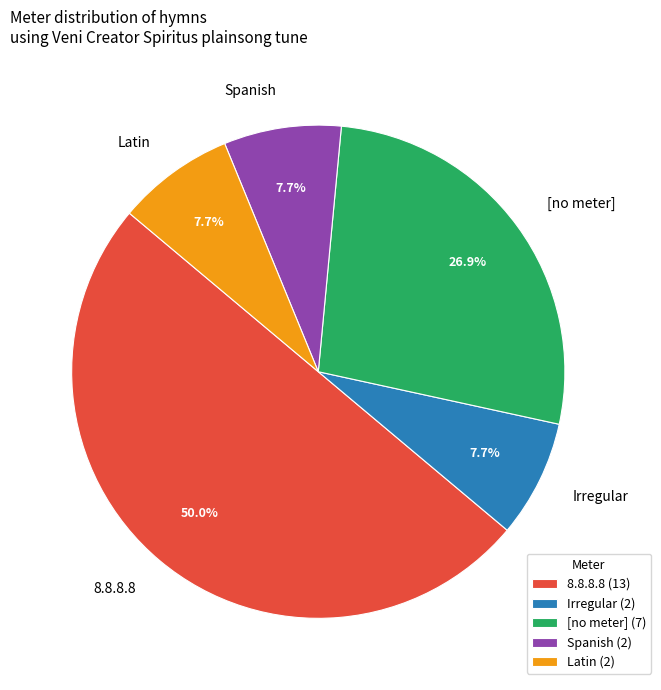

Combined, what portion of the pie is Latin and [no meter]?

34.6%